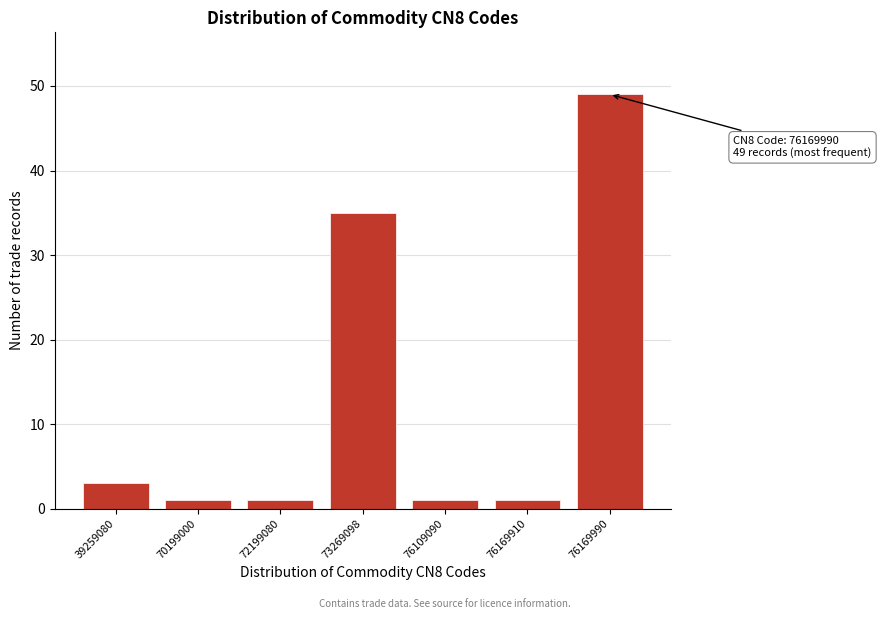

Reading left to right, transcribe all the data shown in this chart.

39259080=3	70199000=1	72199080=1	73269098=35	76109090=1	76169910=1	76169990=49